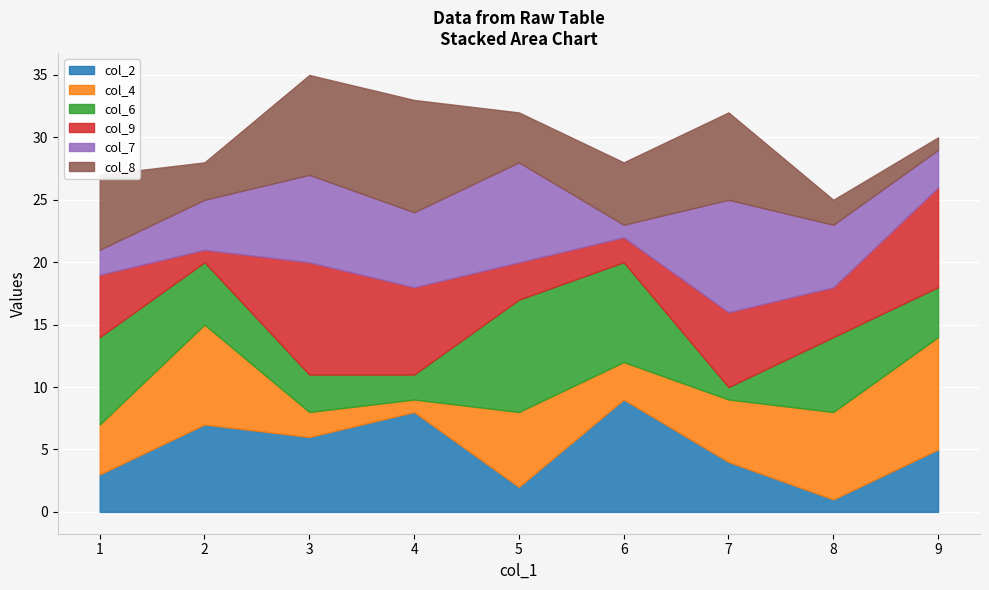

In col_2, how many points are higher than both neighbors (excluding endpoints)?

3